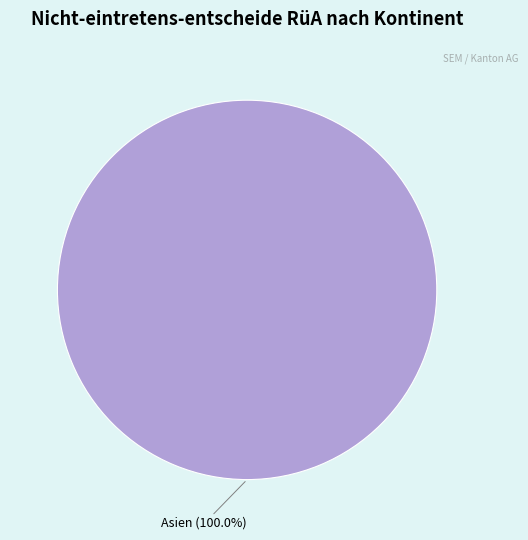

Is there any slice that represents more than half of the pie?

Yes